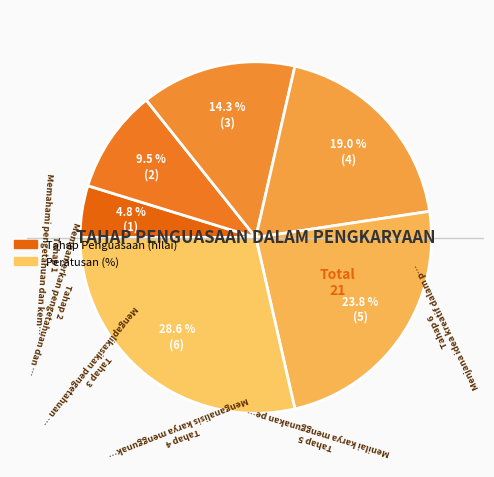

Rank the categories by value from lowest to highest.

Memahami pengetahuan dan kemahiran asas, Mempamerkan pengetahuan dan kemahiran asas, Mengaplikasikan pengetahuan dan kemahiran, Menganalisis karya menggunakan pengetahuan, Menilai karya menggunakan pengetahuan, Menjana idea kreatif dalam pengkaryaan